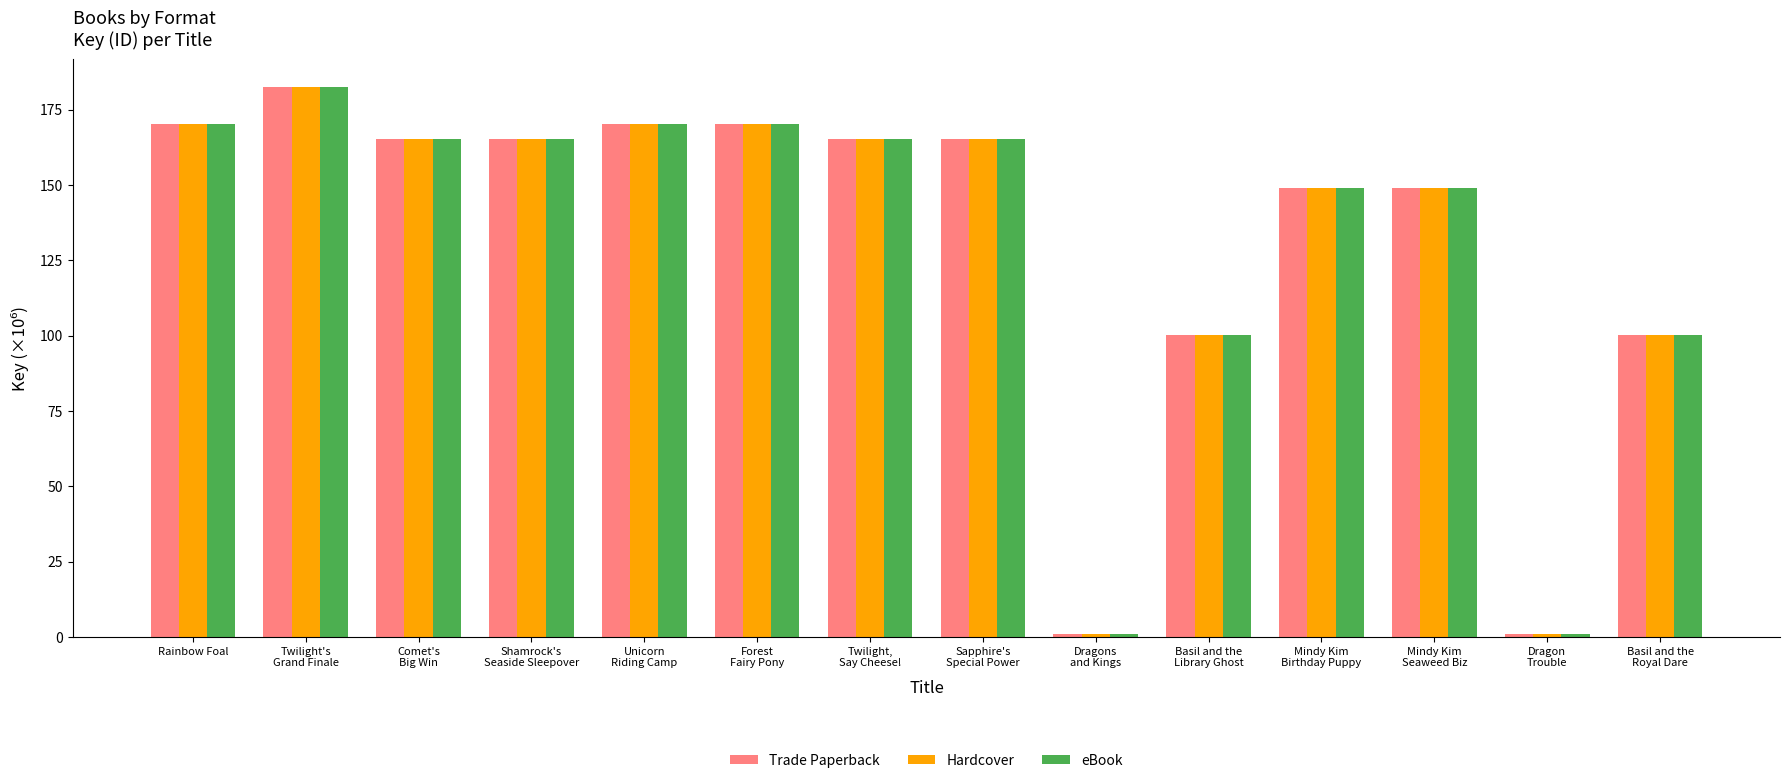

At how many categories does at least one series exceed 90?

12